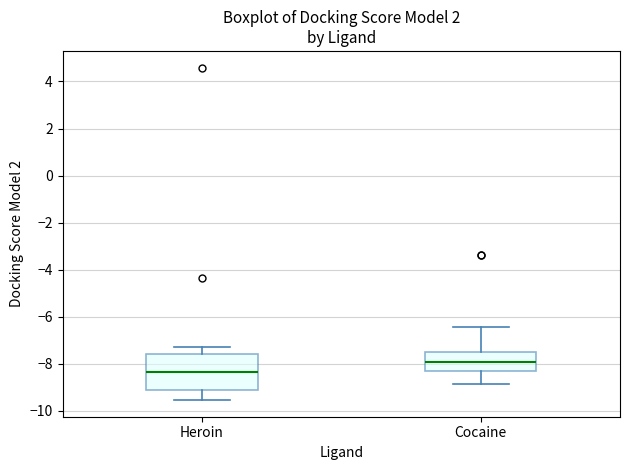

Which box's median line is the lowest?

Heroin